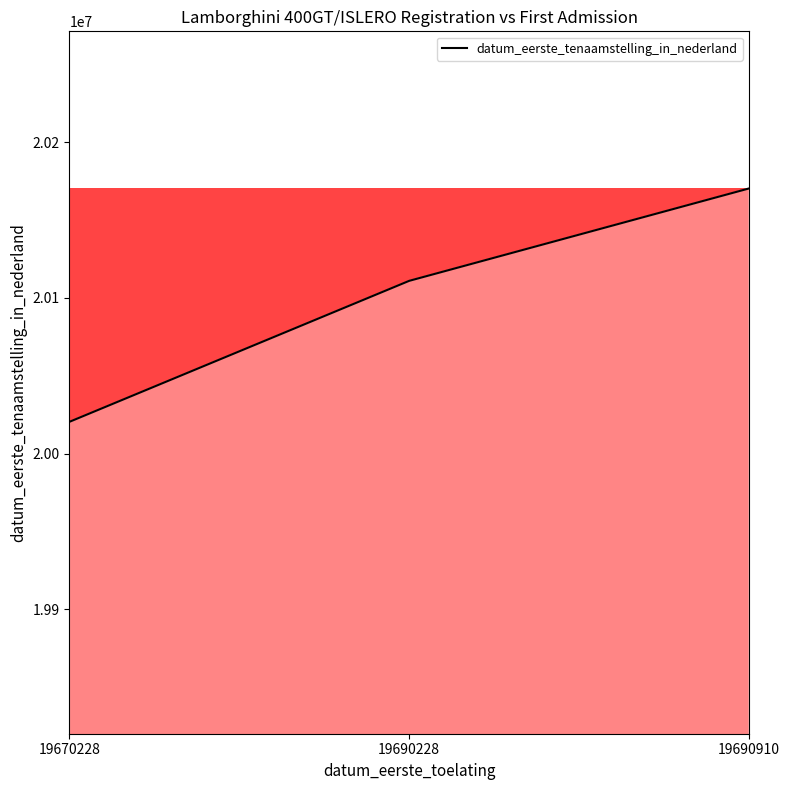

How many lines are shown in the chart?

1